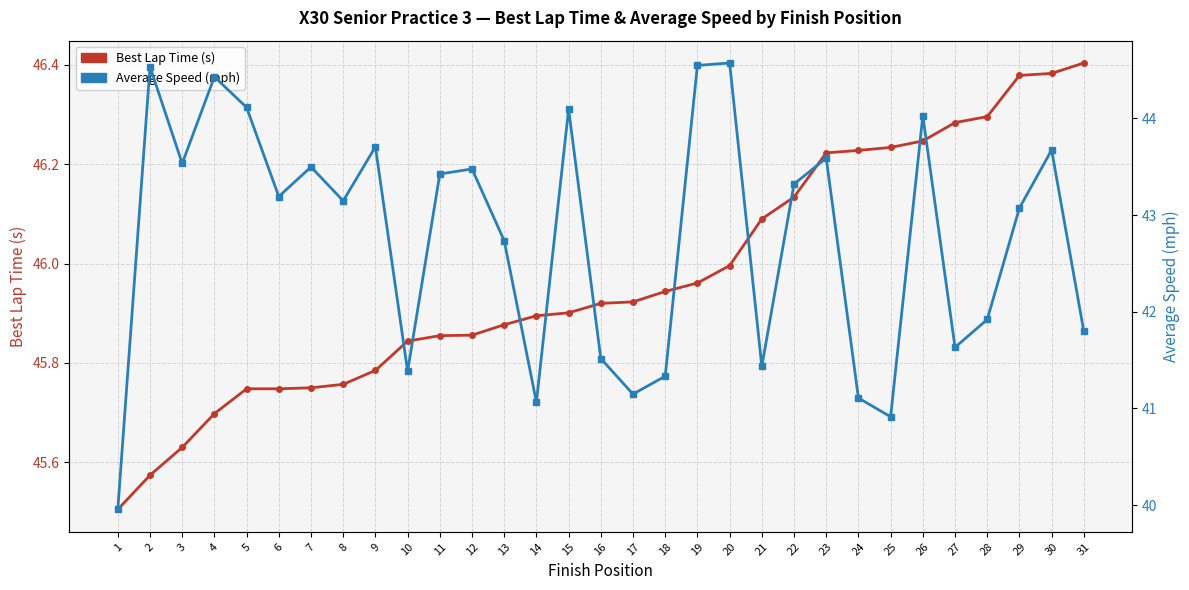

Is the value of Best Lap Time (s) at 10 greater than the value of Average Speed (mph) at 21?

Yes